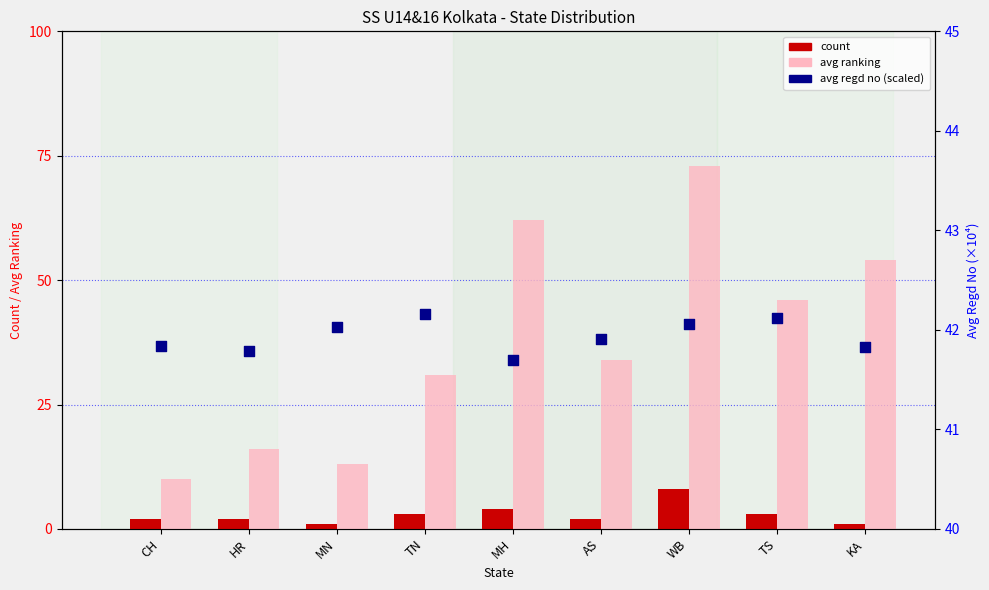

At which category is the sum across all series the highest?

WB